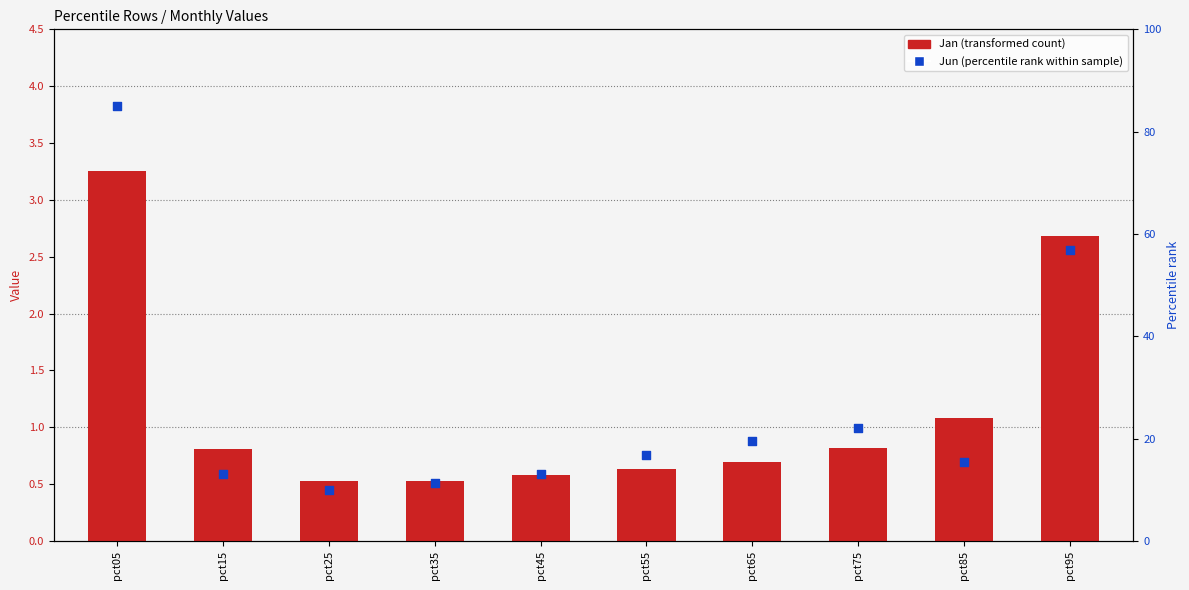

Which series has the widest spread of Y values?

Jun (percentile rank)